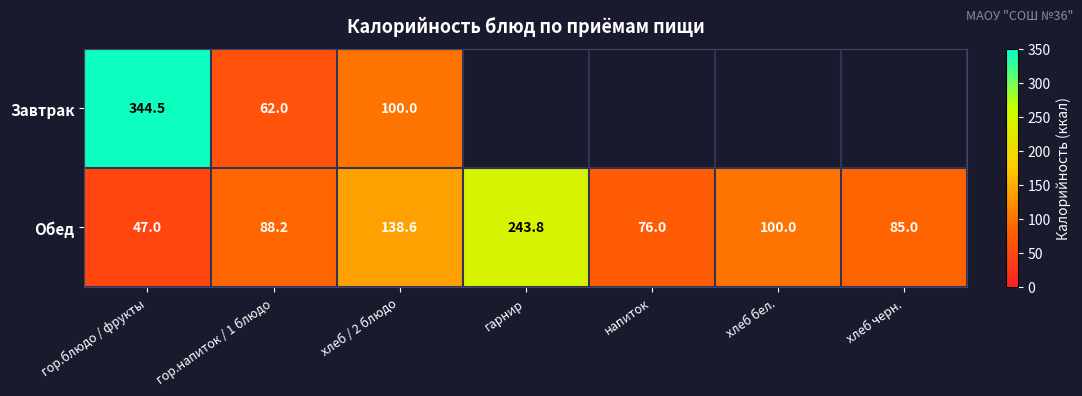

Which label corresponds to the smallest value in the chart?

гор.блюдо / фрукты